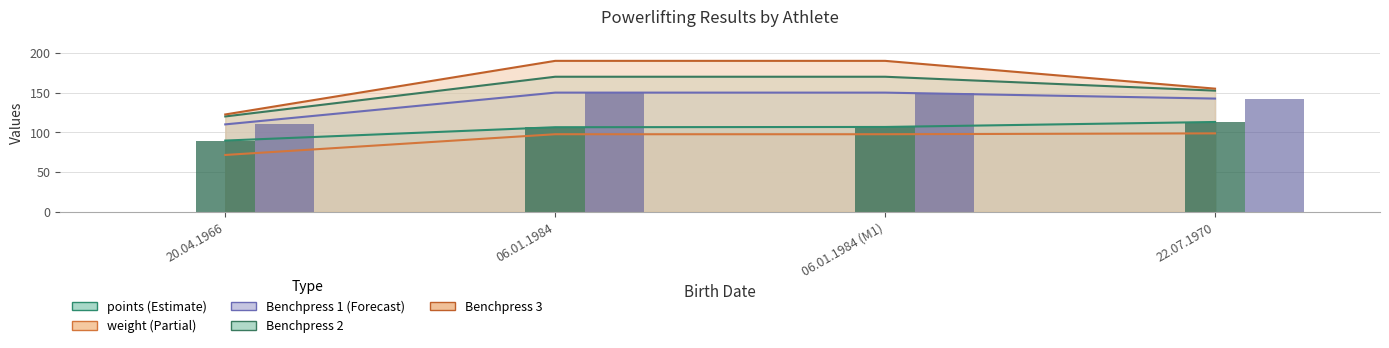

How many groups of bars are there?

4